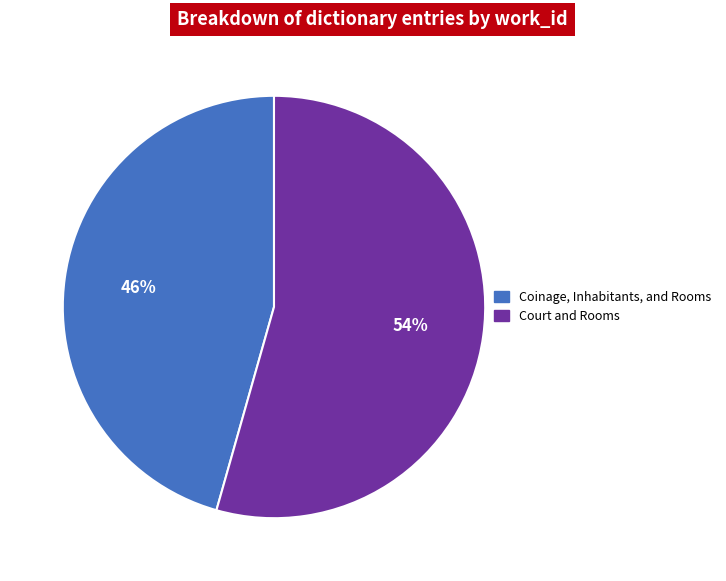

What is the smallest slice in the pie chart?

Coinage, Inhabitants, and Rooms